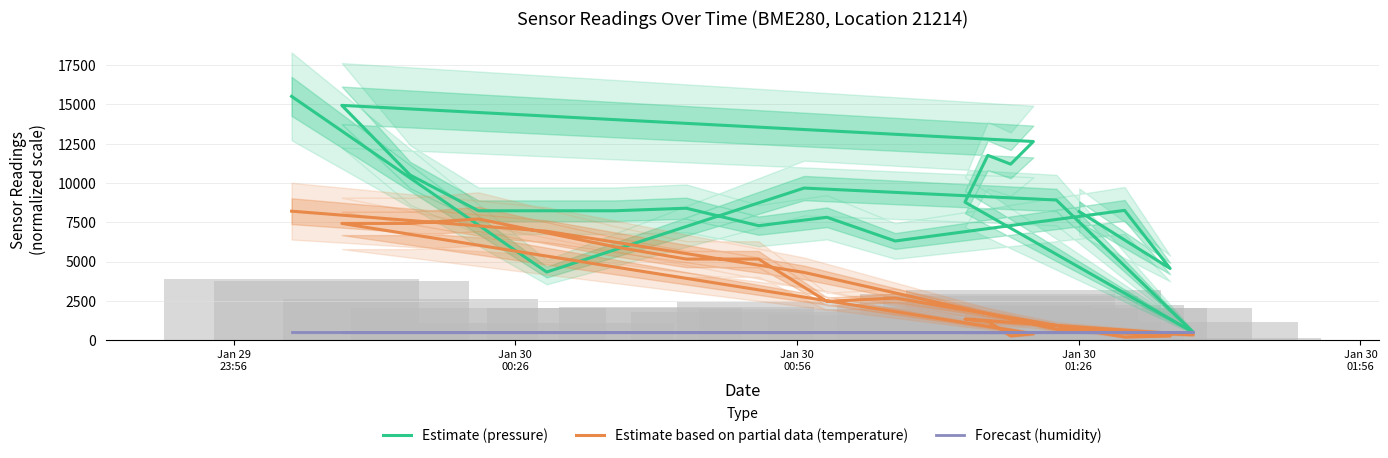

At which label is Forecast (humidity) closest to 500?

Jan 29
23:56